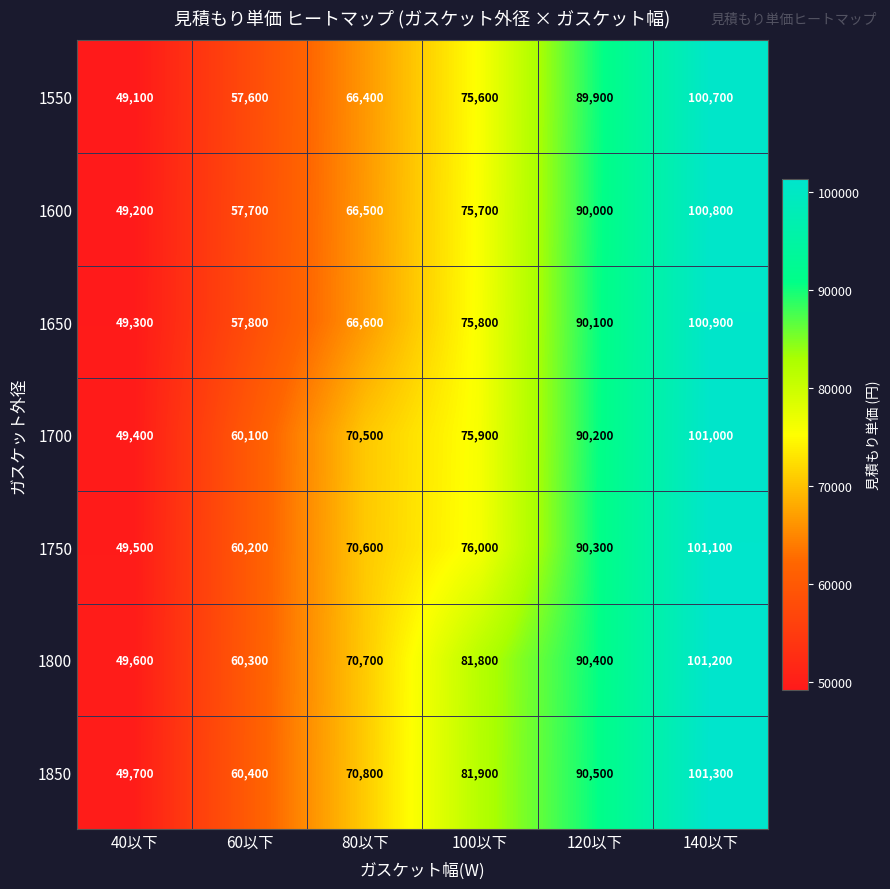

What is the average value of the 1800 series?

75667